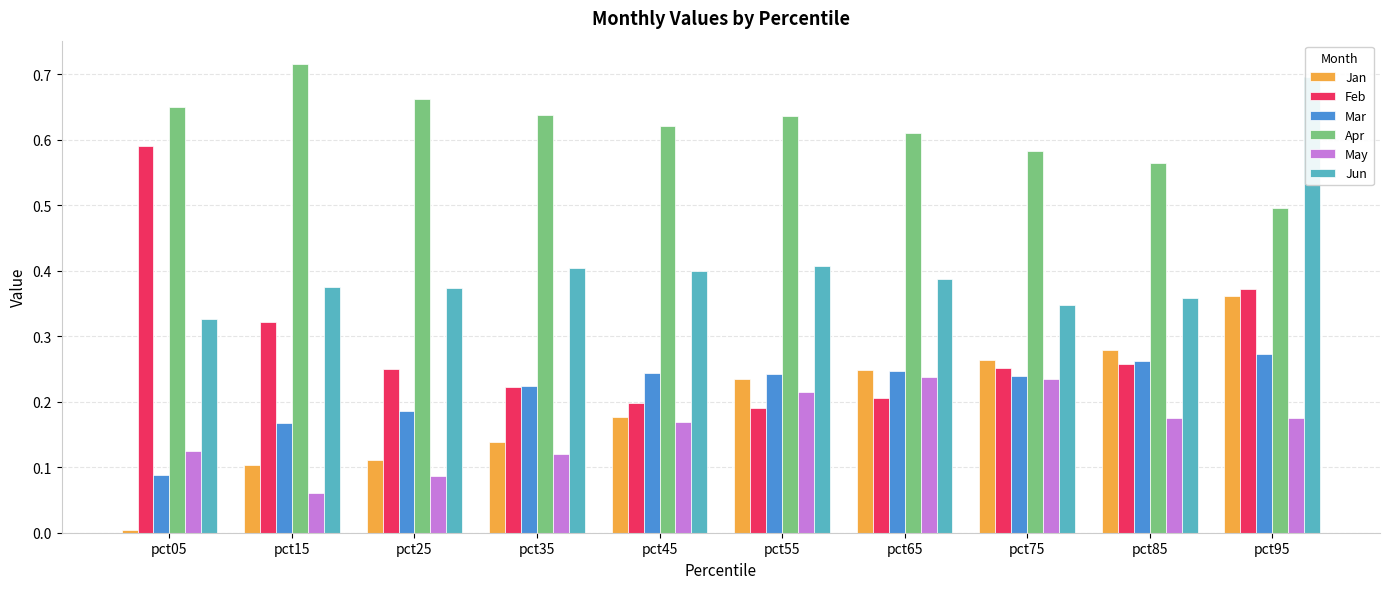

What are all the series names shown in the legend?

Jan, Feb, Mar, Apr, May, Jun